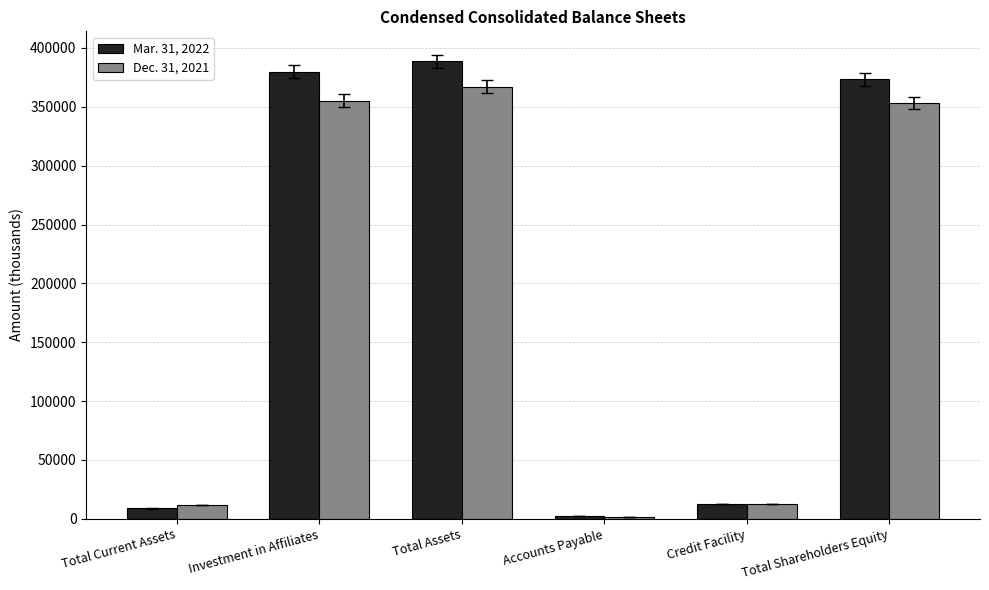

At how many categories does at least one series exceed 294726?

3